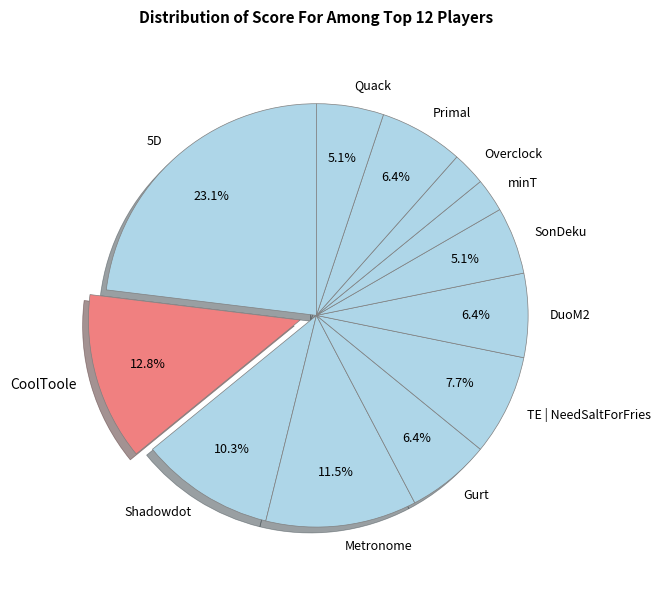

What is the ratio of the value at Gurt to the value at DuoM2?

1.0